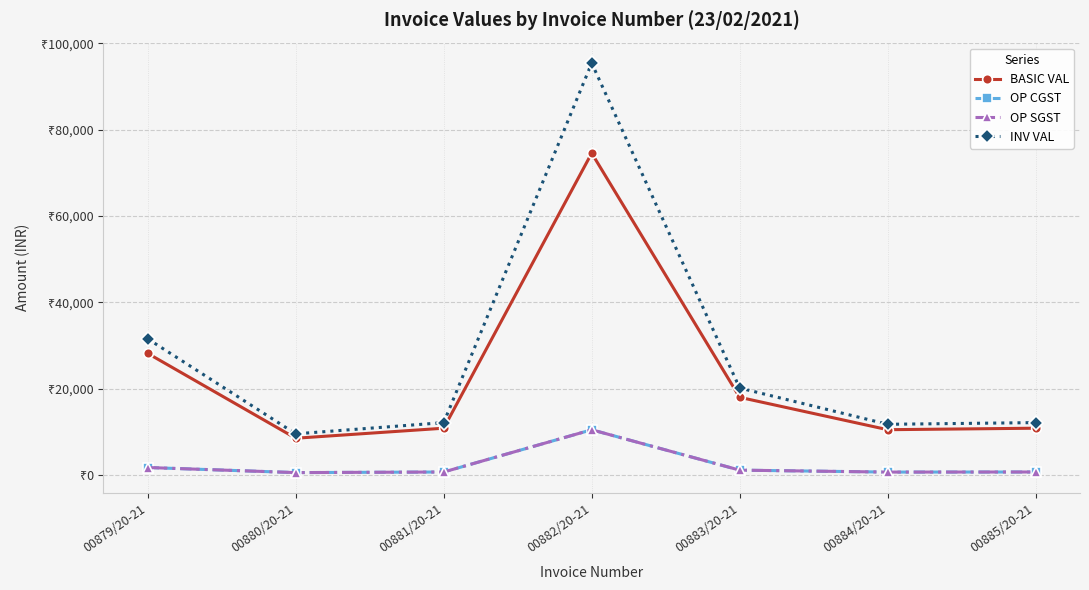

Reading left to right, what are all the values shown in this chart?

BASIC VAL: 00879/20-21=28134.2	00880/20-21=8475.0	00881/20-21=10800.0	00882/20-21=74553.0	00883/20-21=17958.0	00884/20-21=10452.5	00885/20-21=10800.0
OP CGST: 00879/20-21=1688.0	00880/20-21=508.5	00881/20-21=648.0	00882/20-21=10437.4	00883/20-21=1077.5	00884/20-21=627.1	00885/20-21=648.0
OP SGST: 00879/20-21=1688.0	00880/20-21=508.5	00881/20-21=648.0	00882/20-21=10437.4	00883/20-21=1077.5	00884/20-21=627.1	00885/20-21=648.0
INV VAL: 00879/20-21=31510.3	00880/20-21=9492.0	00881/20-21=12096.0	00882/20-21=95427.8	00883/20-21=20113.0	00884/20-21=11706.8	00885/20-21=12096.0